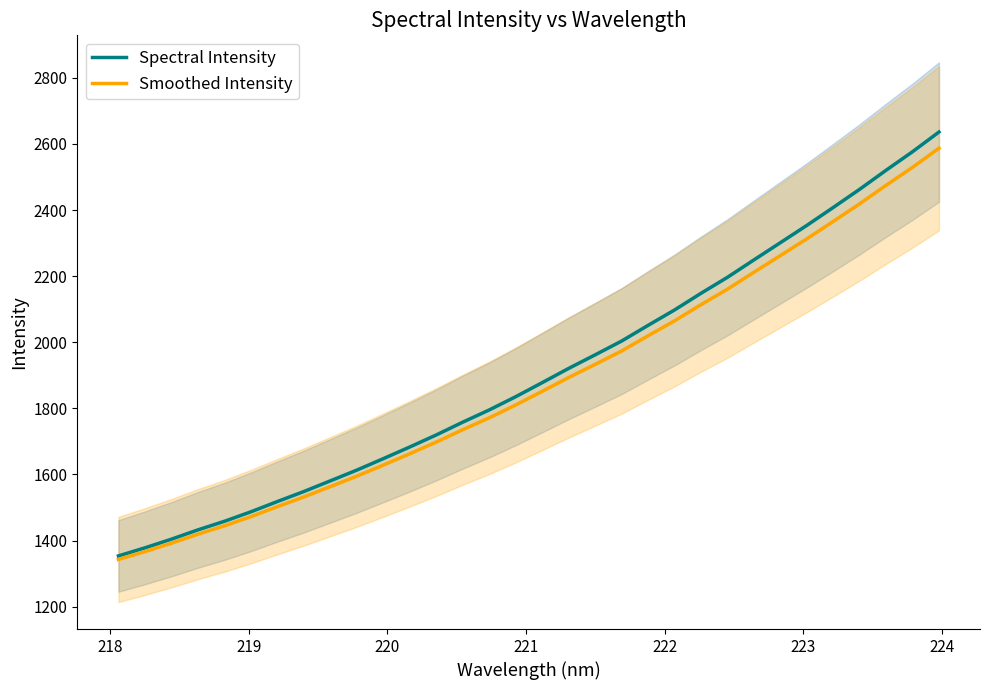

What is the lowest value of the Spectral Intensity series?

1353.6